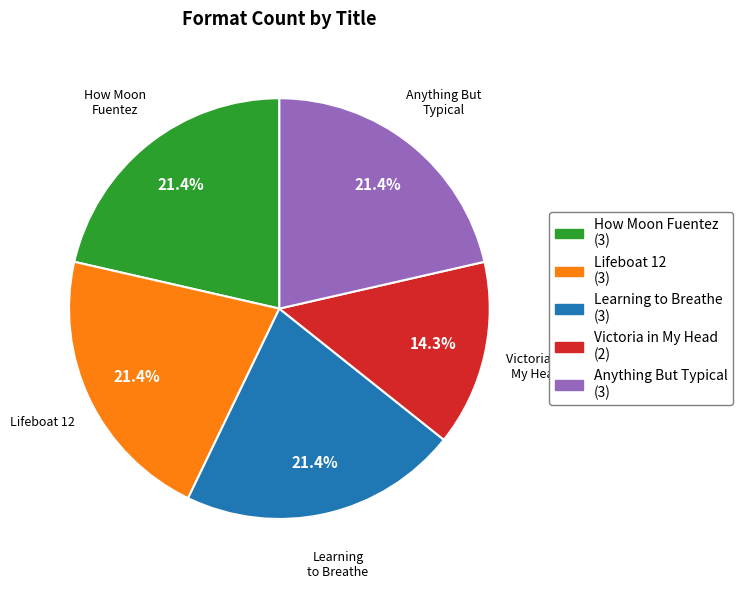

Does any single category account for the majority?

No